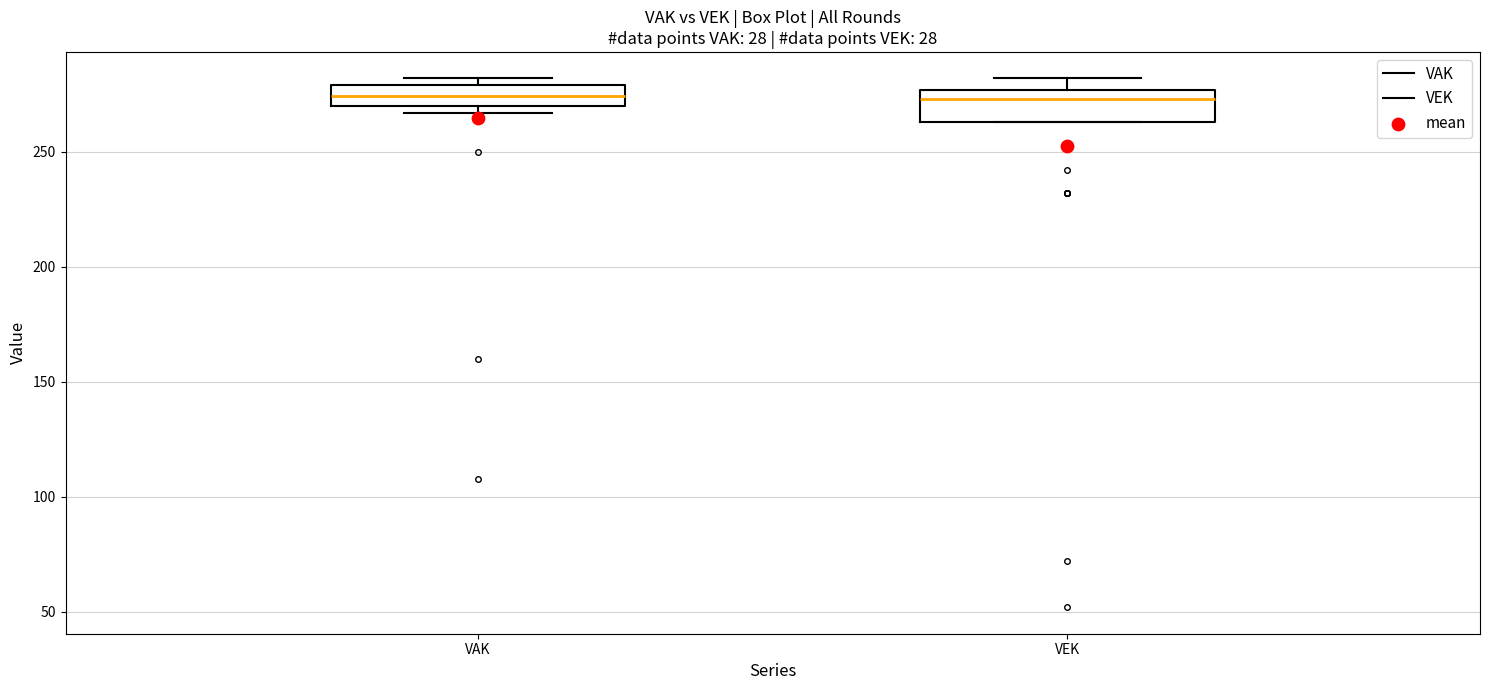

Reading left to right, read every box against the y-axis: the position of its median line, the range the box covers, and the ends of its whiskers. The values are not printed on the chart, so give them approximately, as read against the axis.

VAK: median 275, box 270 to 280, whiskers 265 to 280 (just above the box's upper edge)
VEK: median 275 (just below the box's upper edge), box 265 to 275, whiskers 265 to 280